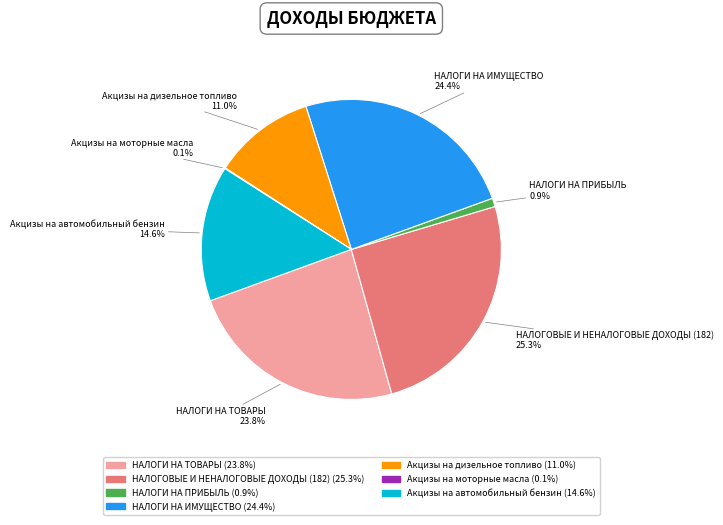

Is there any slice that represents more than half of the pie?

No